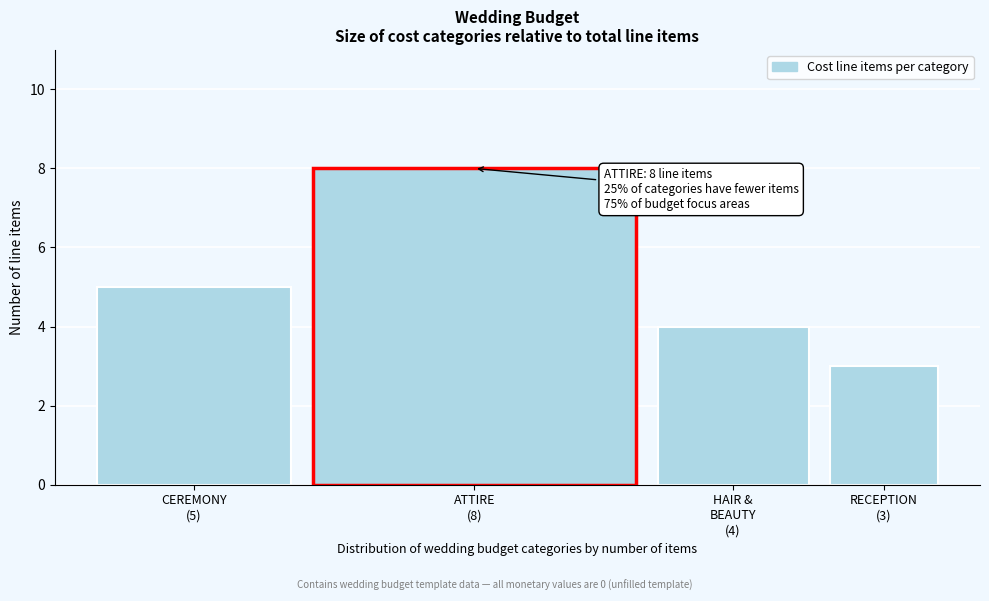

Reading left to right, extract all data points from this chart.

5	8	4	3